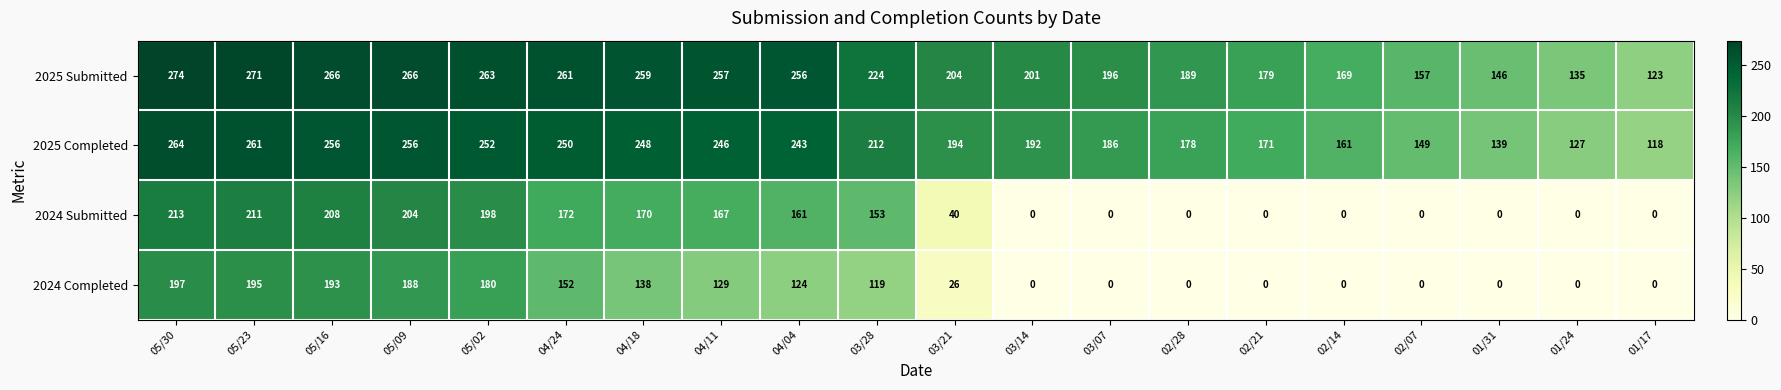

Where is 2024 Submitted nearest to the value 106?

03/28